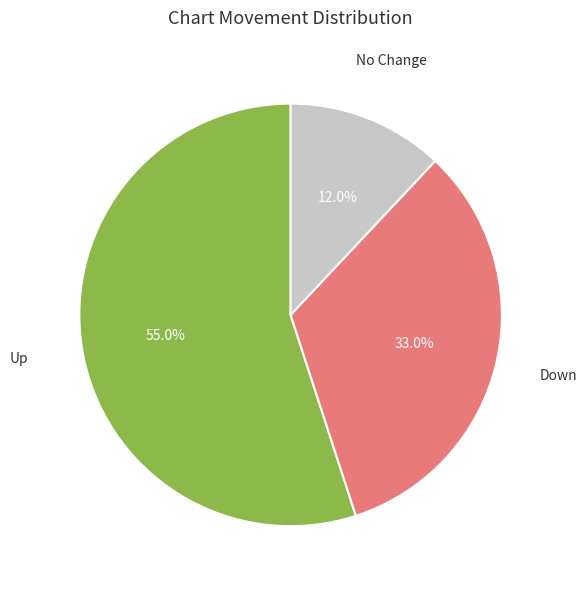

How many segments does this pie chart have?

3